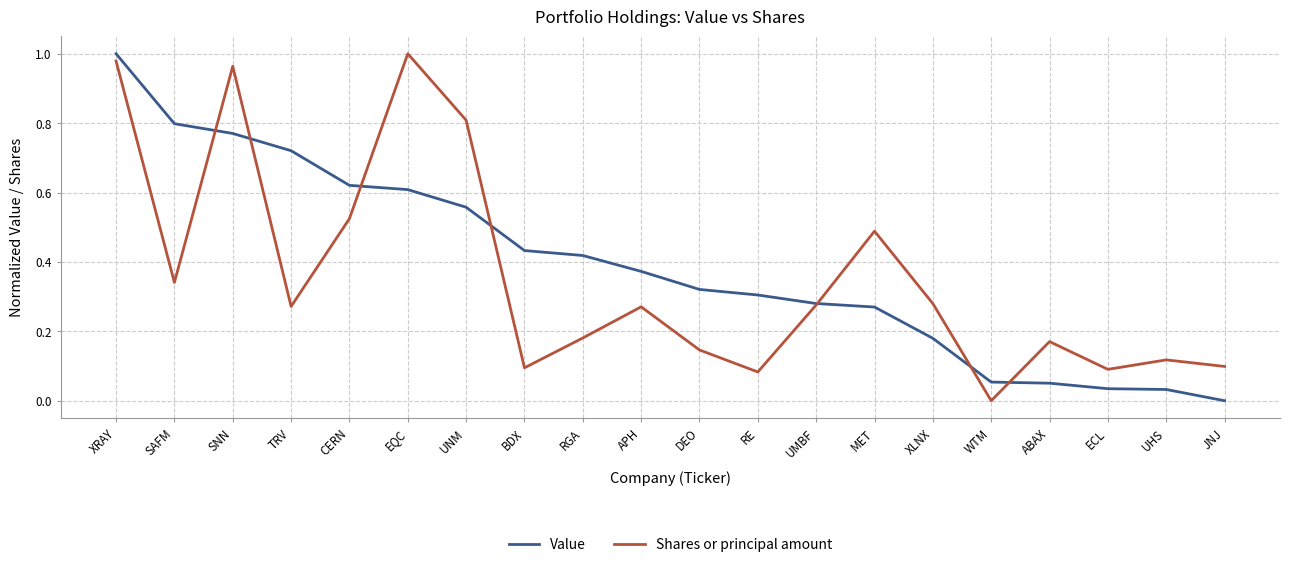

Between EQC and WTM, which series saw the biggest shift?

Shares or principal amount